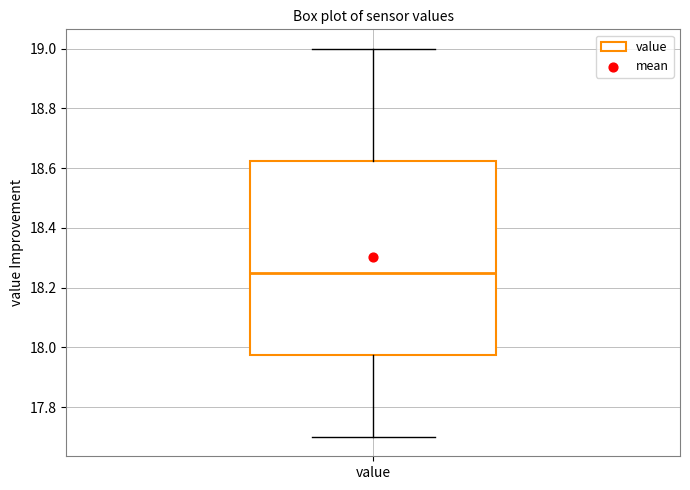

Where does the lower whisker of the box for value end on the y-axis? The values are not printed on the chart, so give them approximately, as read against the axis.

17.70